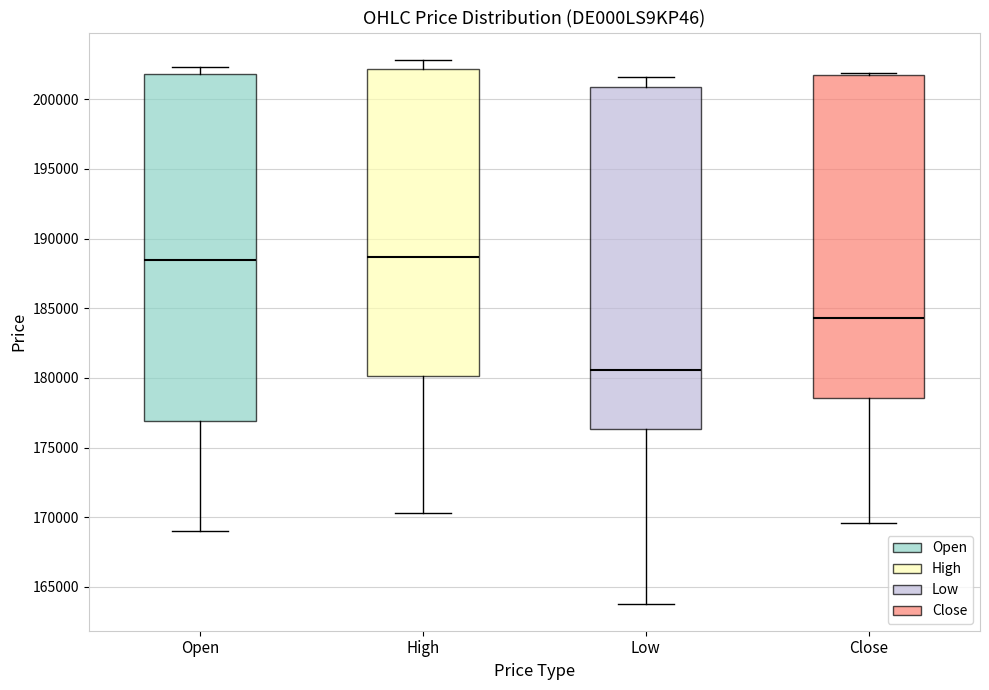

Reading left to right, read every box against the y-axis: the position of its median line, the range the box covers, and the ends of its whiskers. The values are not printed on the chart, so give them approximately, as read against the axis.

Open: median 188500, box 177000 to 202000, whiskers 169000 to 202500
High: median 188500, box 180000 to 202000, whiskers 170500 to 203000
Low: median 180500, box 176500 to 201000, whiskers 164000 to 201500
Close: median 184500, box 178500 to 202000, whiskers 169500 to 202000